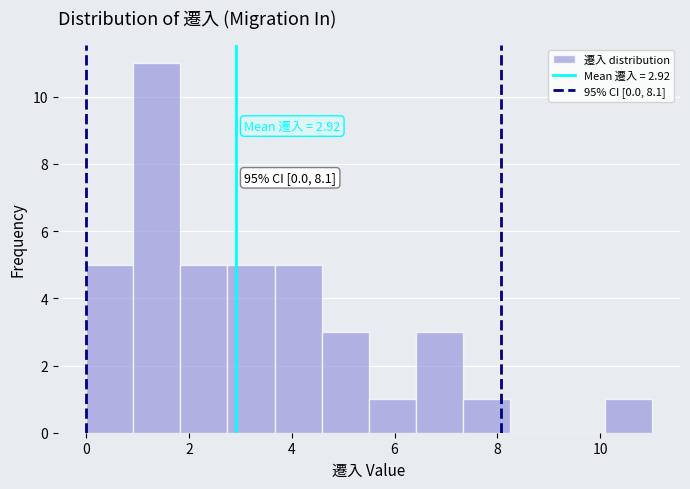

Which range on the x-axis has the tallest bar?

1.0 to 1.8